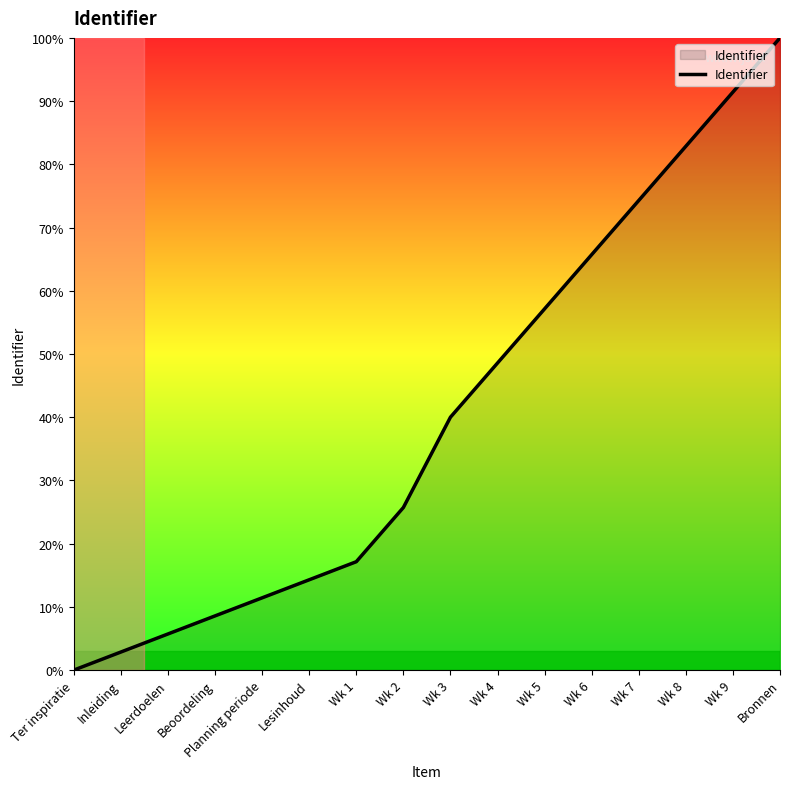

True or false: the data shows 2.9 at Inleiding.

True